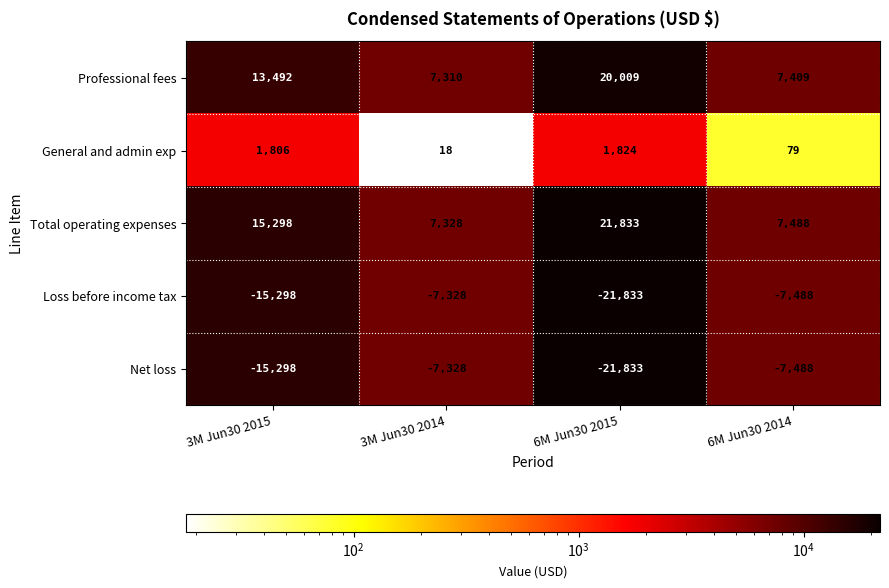

What is the difference between the highest and lowest values at 3M Jun30 2015?

30596